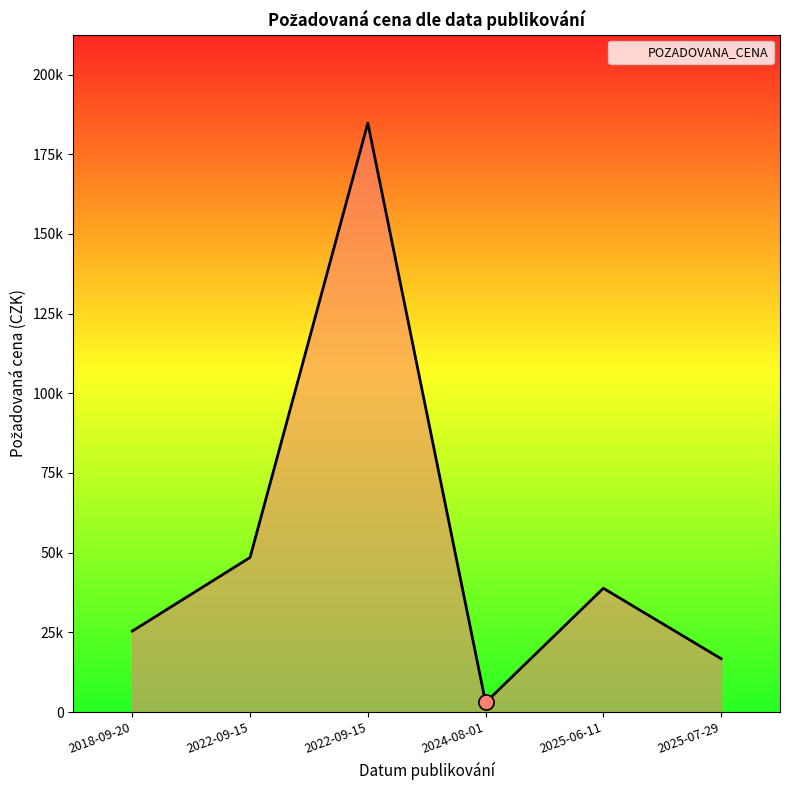

What is the ratio of the value at 2022-09-15 to the value at 2025-07-29?

2.9